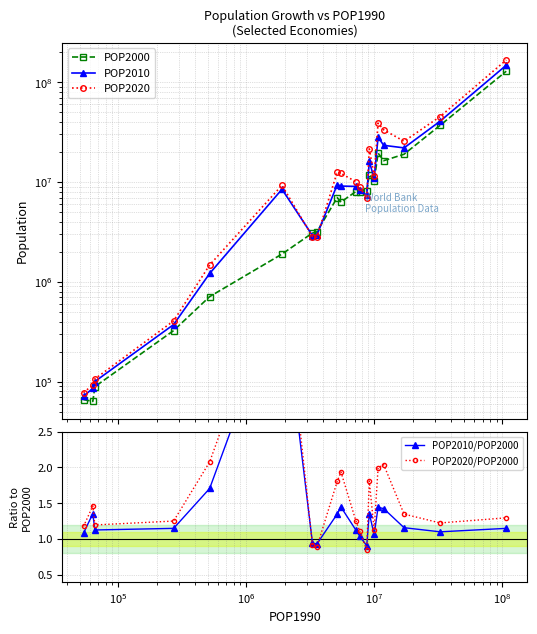

List the series in order of their peak value, highest first.

POP2020, POP2010, POP2000, POP2020/POP2000, POP2010/POP2000